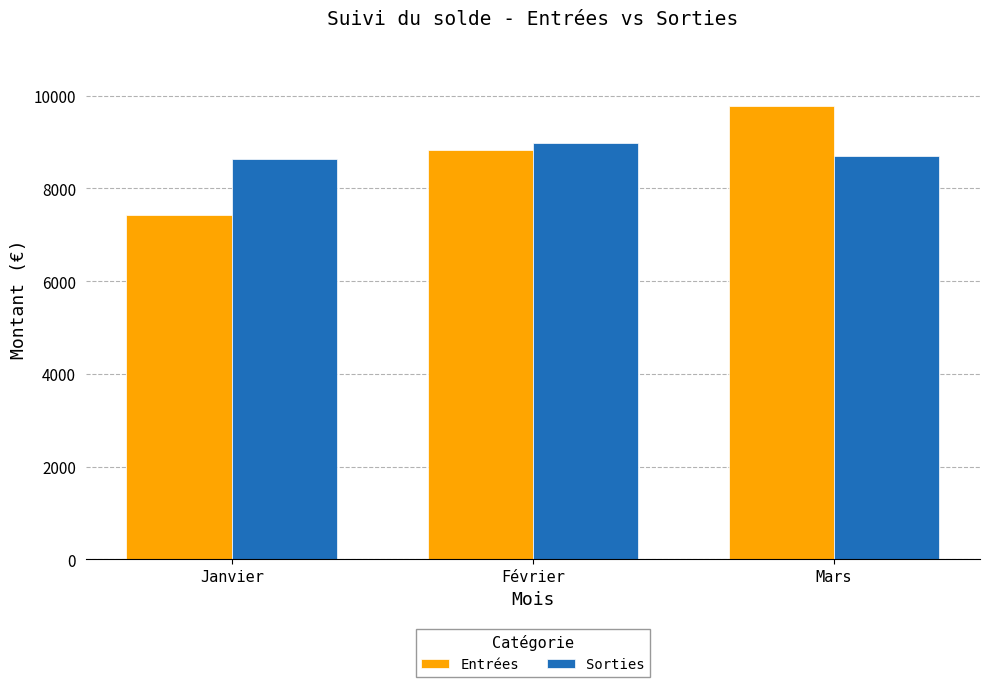

At Mars, list the series in order from smallest to largest.

Sorties, Entrées